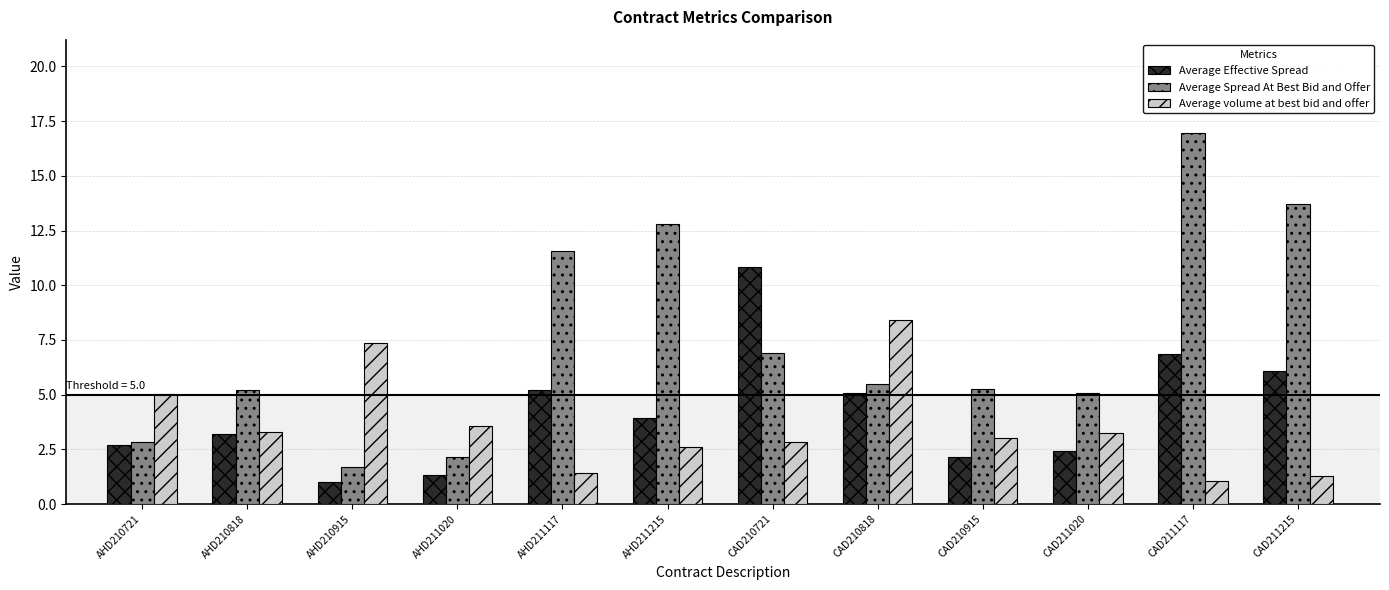

What is the difference between the maximum and minimum values in the Average Spread At Best Bid and Offer series?

15.3